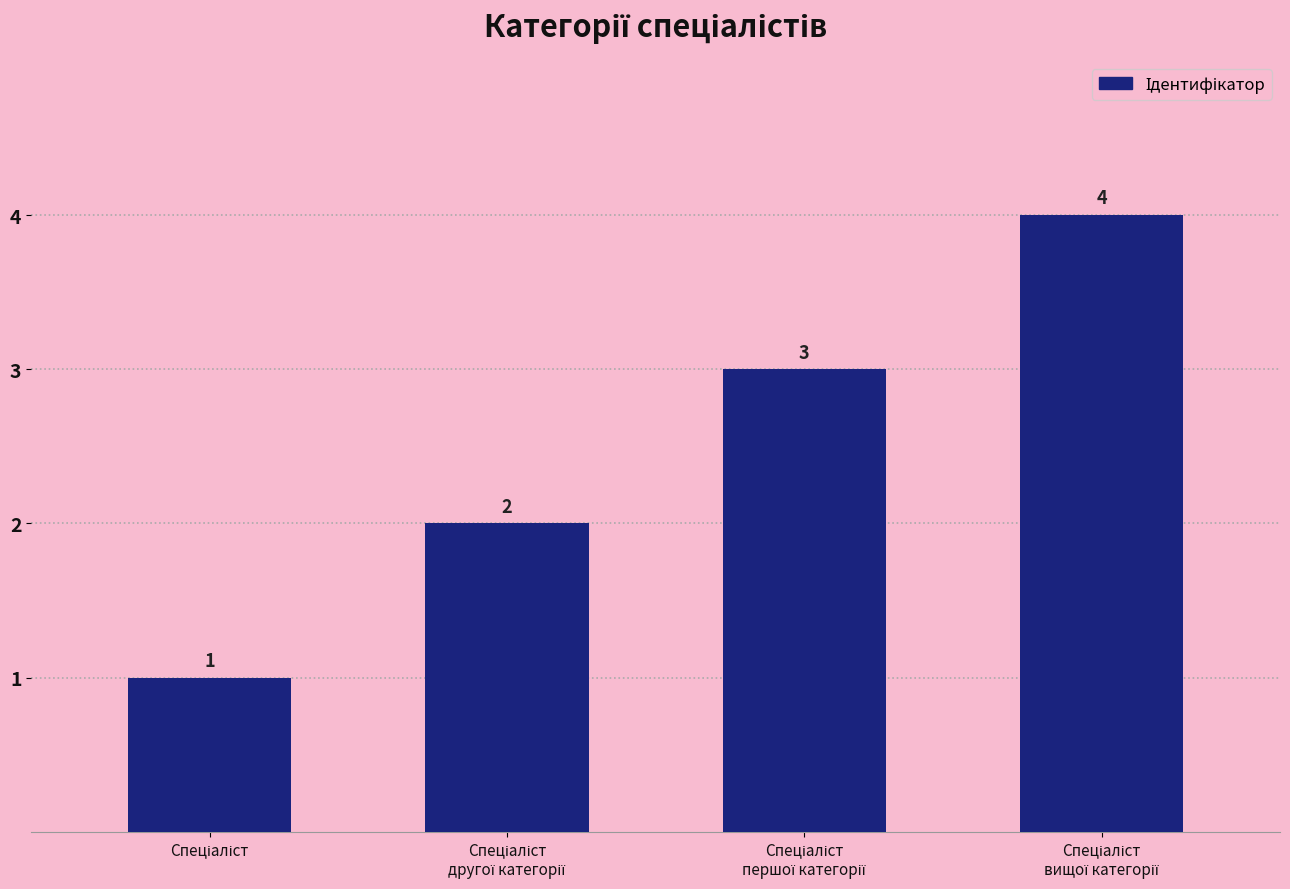

What is the maximum value shown in the chart?

4